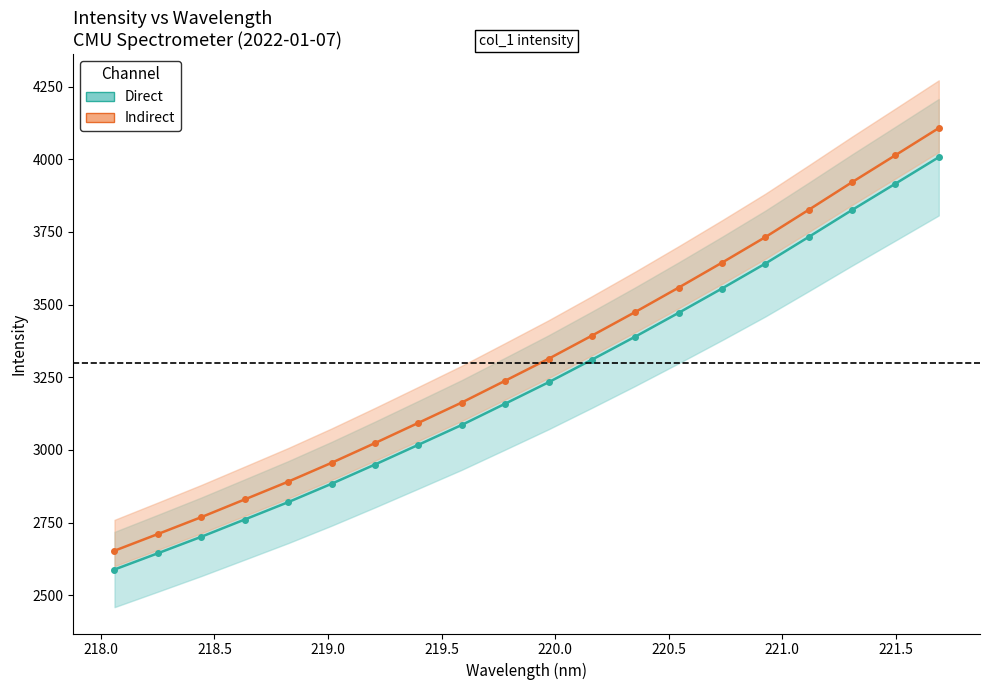

What is the difference between the second highest and minimum values in the Indirect series?

1360.5